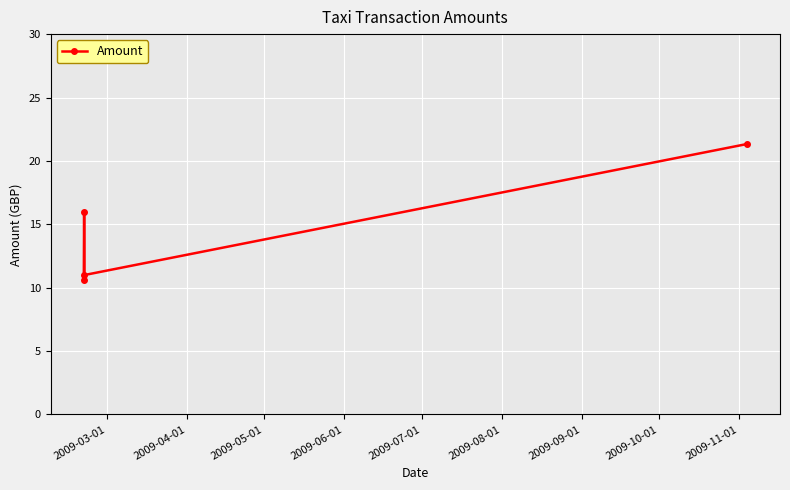

What is the value of the 3rd point from the left?

11.0